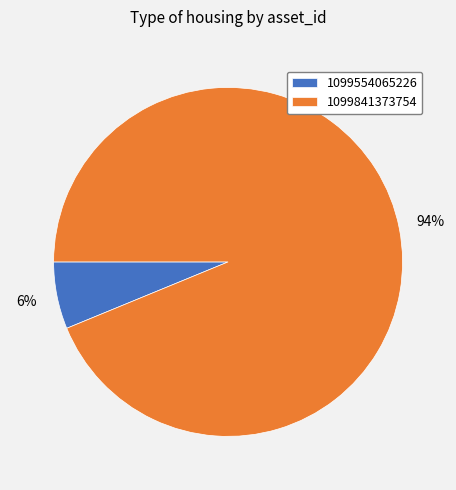

Count the number of slices in the pie.

2